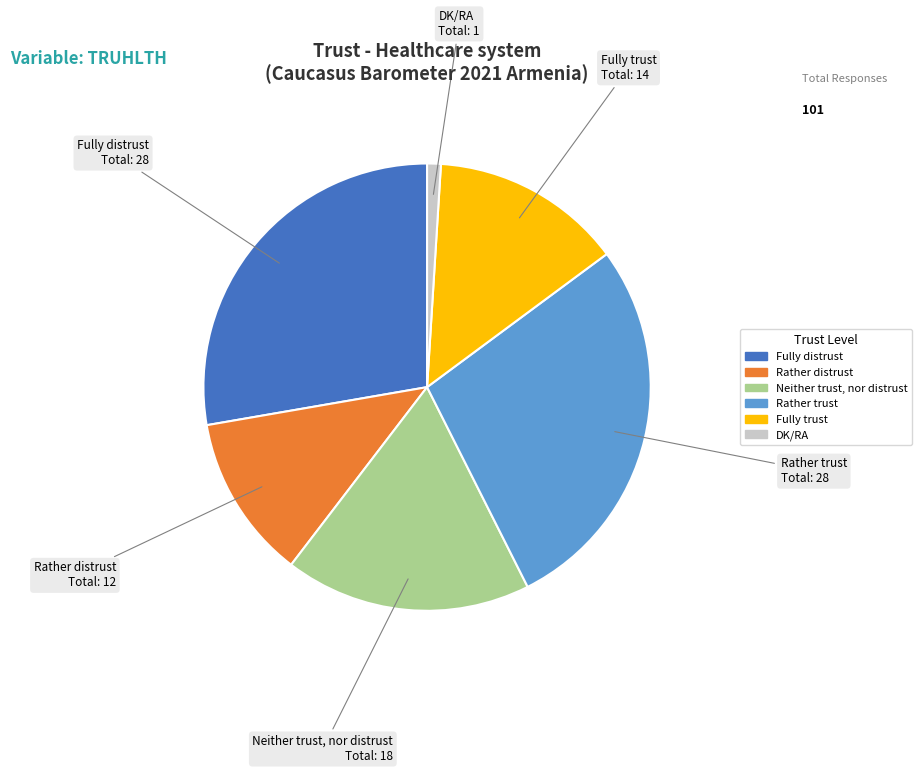

Which category has the smallest portion of the pie?

DK/RA